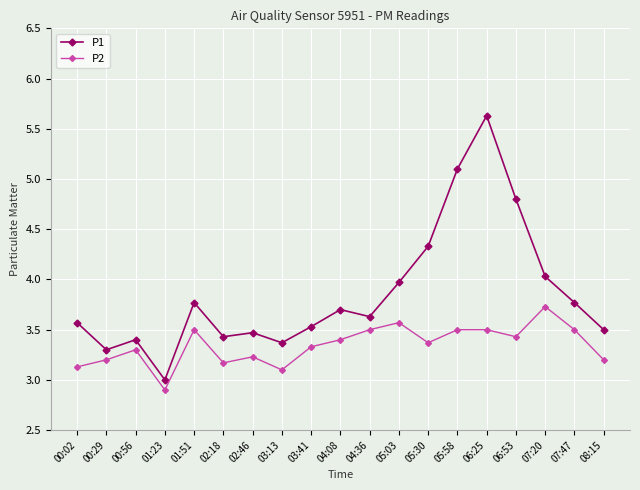

In P1, how many points are higher than both neighbors (excluding endpoints)?

5